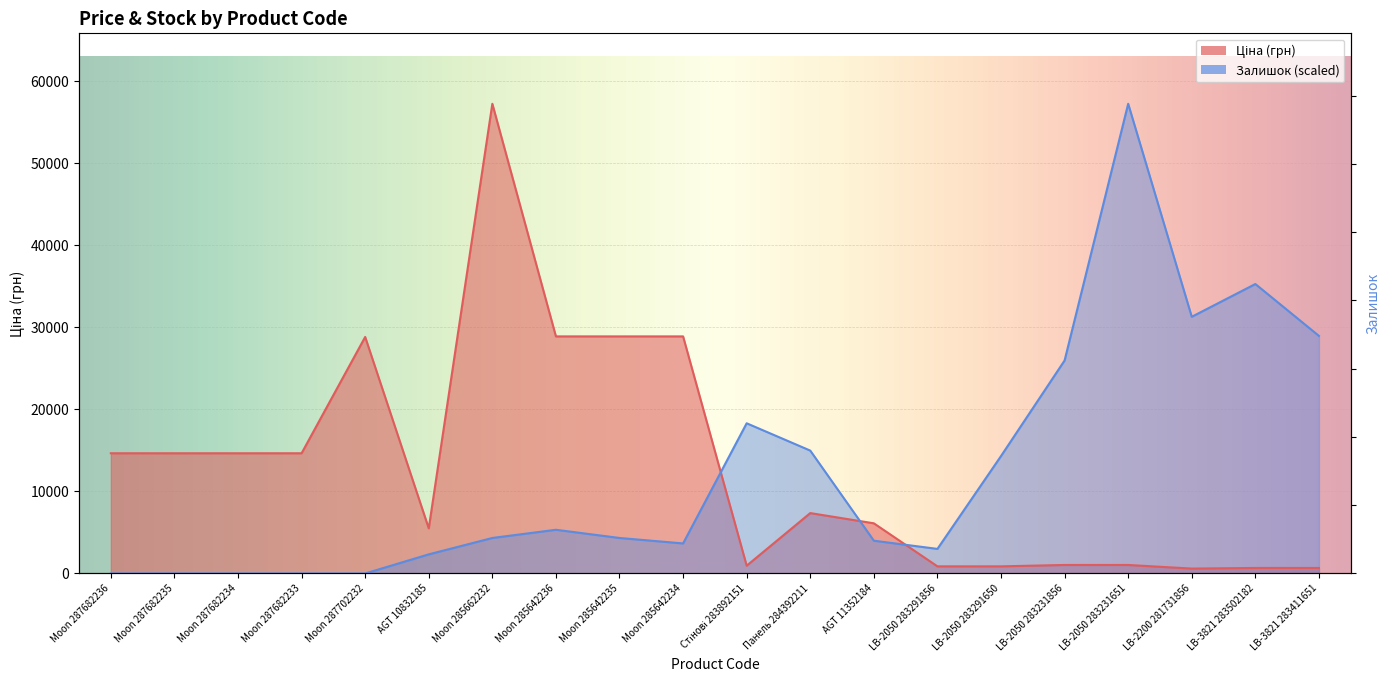

Read the Ціна value at Moon 287682236.

14649.6